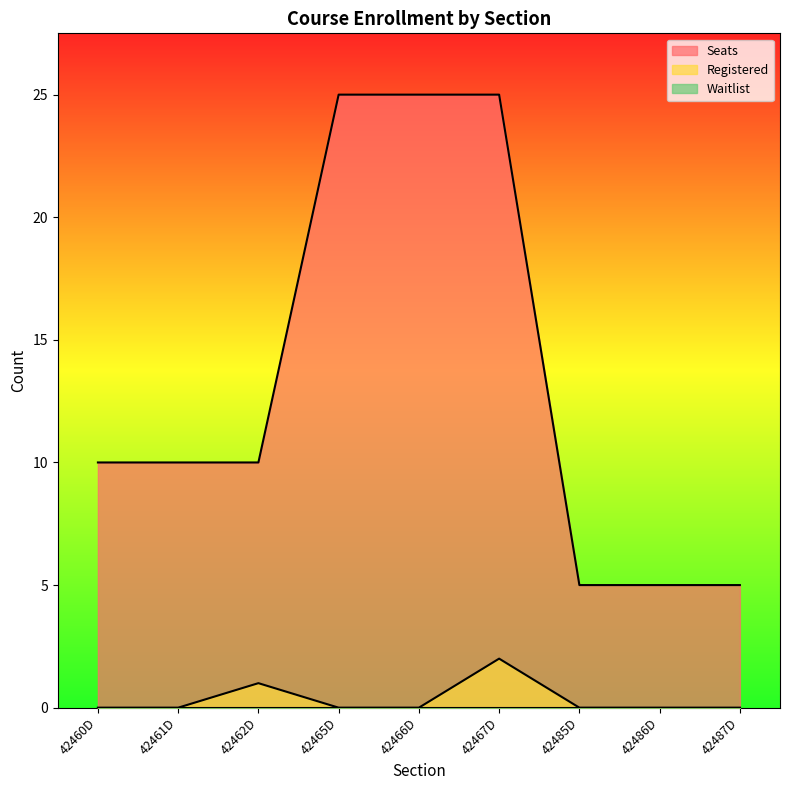

Reading left to right, list all the values displayed in this chart.

Seats: 42460D=10	42461D=10	42462D=10	42465D=25	42466D=25	42467D=25	42485D=5	42486D=5	42487D=5
Registered: 42460D=0	42461D=0	42462D=1	42465D=0	42466D=0	42467D=2	42485D=0	42486D=0	42487D=0